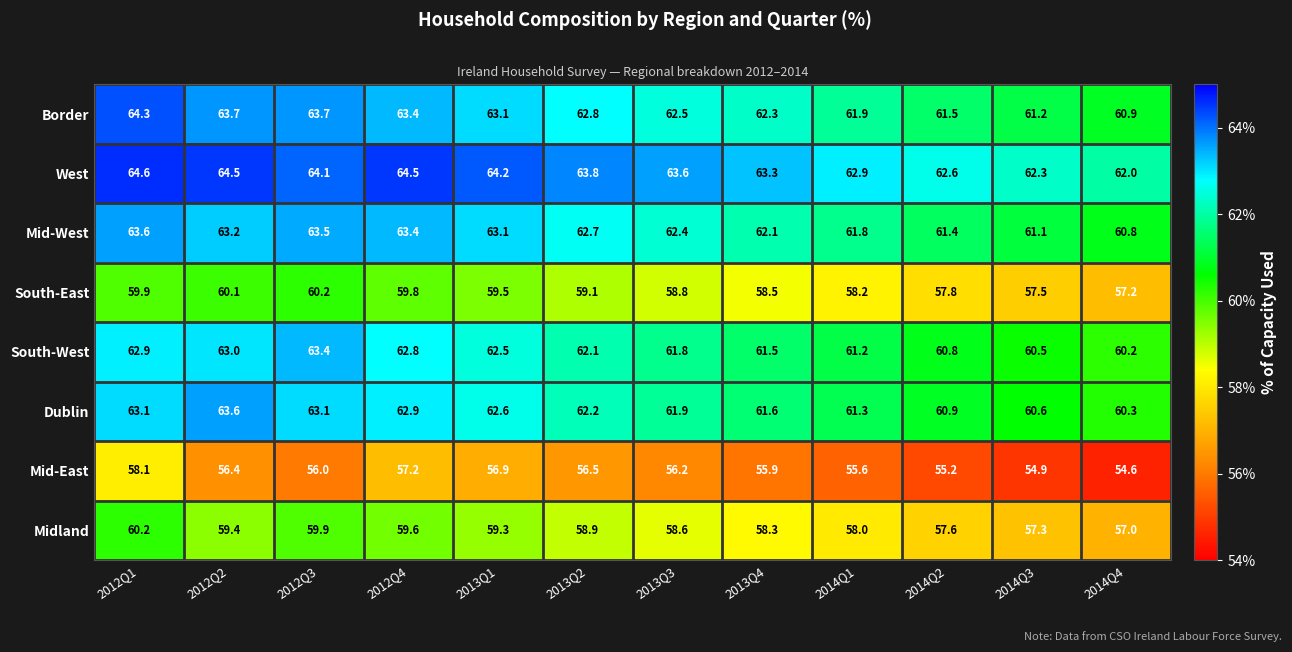

Rank the categories by Mid-East value from lowest to highest.

2014Q4, 2014Q3, 2014Q2, 2014Q1, 2013Q4, 2012Q3, 2013Q3, 2012Q2, 2013Q2, 2013Q1, 2012Q4, 2012Q1